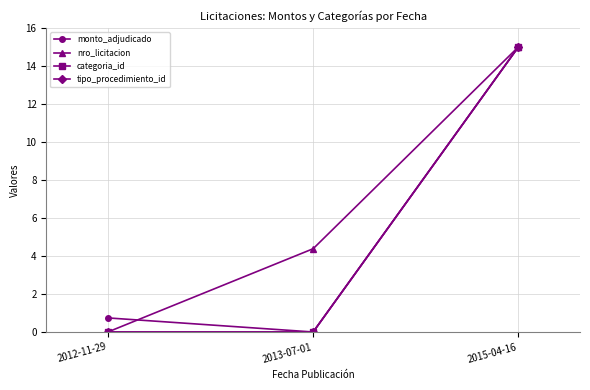

What is the sum of all monto_adjudicado values?

15.7